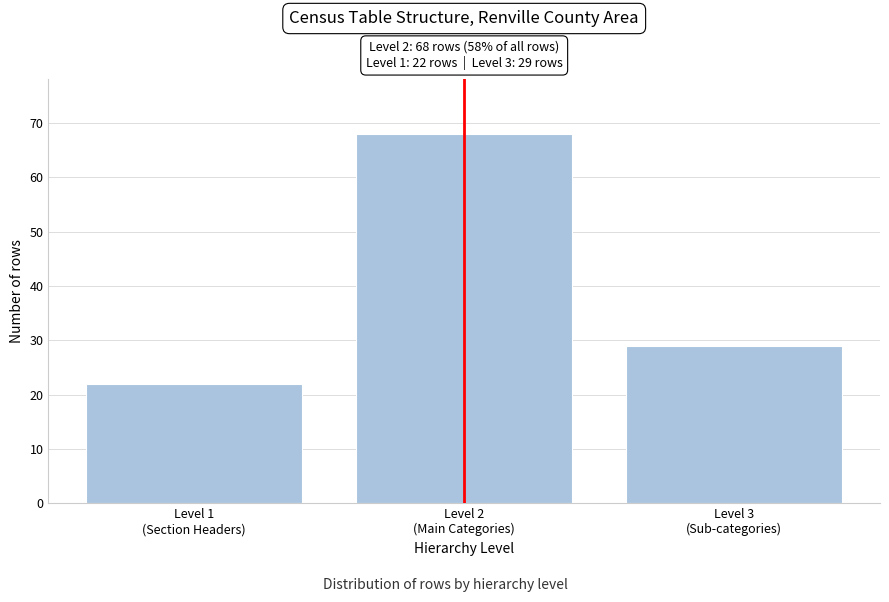

Reading right to left, what are all the values shown in this chart?

29	68	22